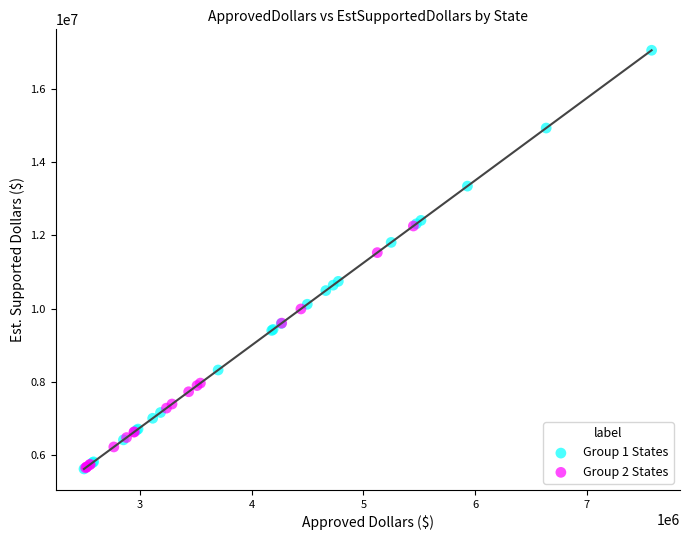

Which series contains the highest Y value?

Group 1 States